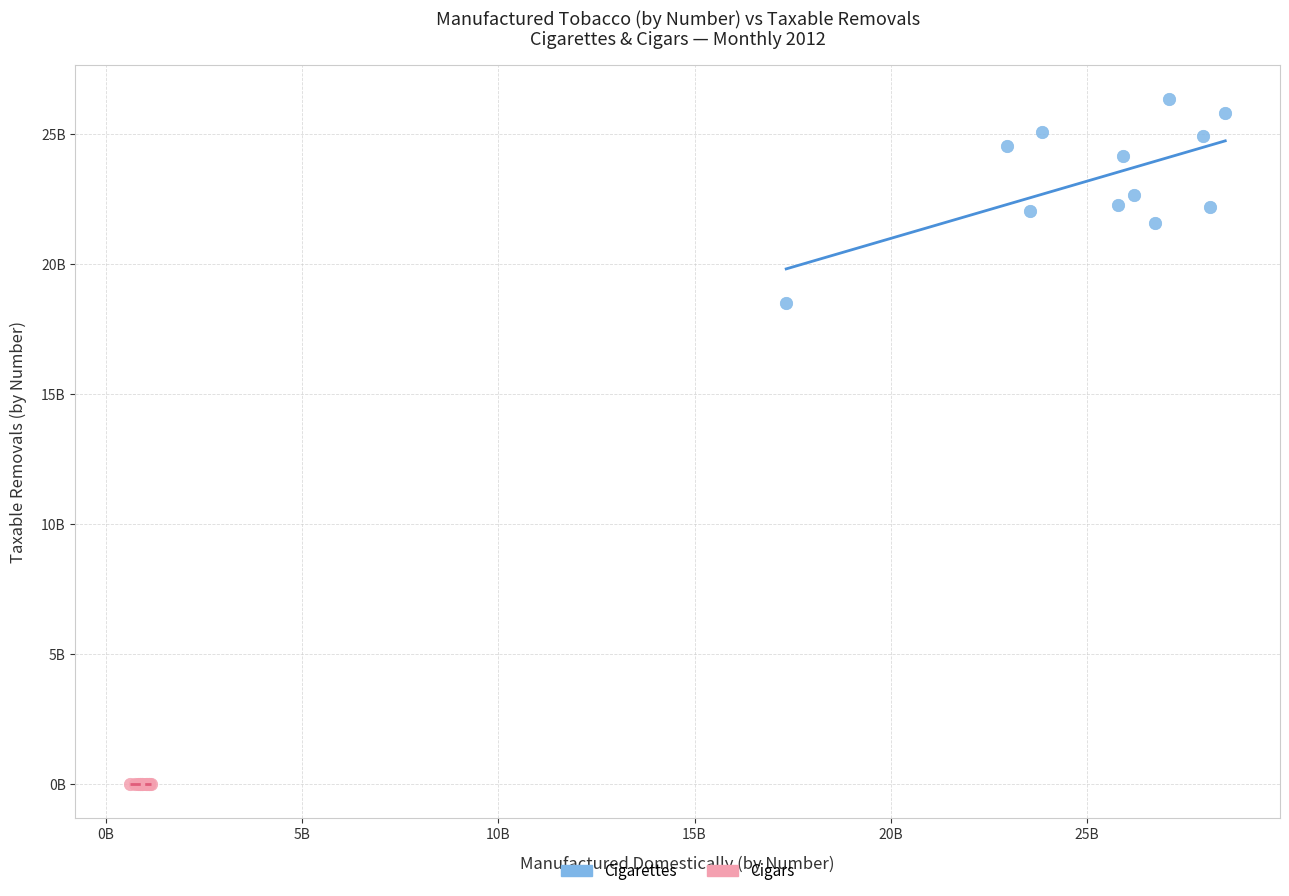

Which series reaches the maximum Y coordinate?

Cigarettes